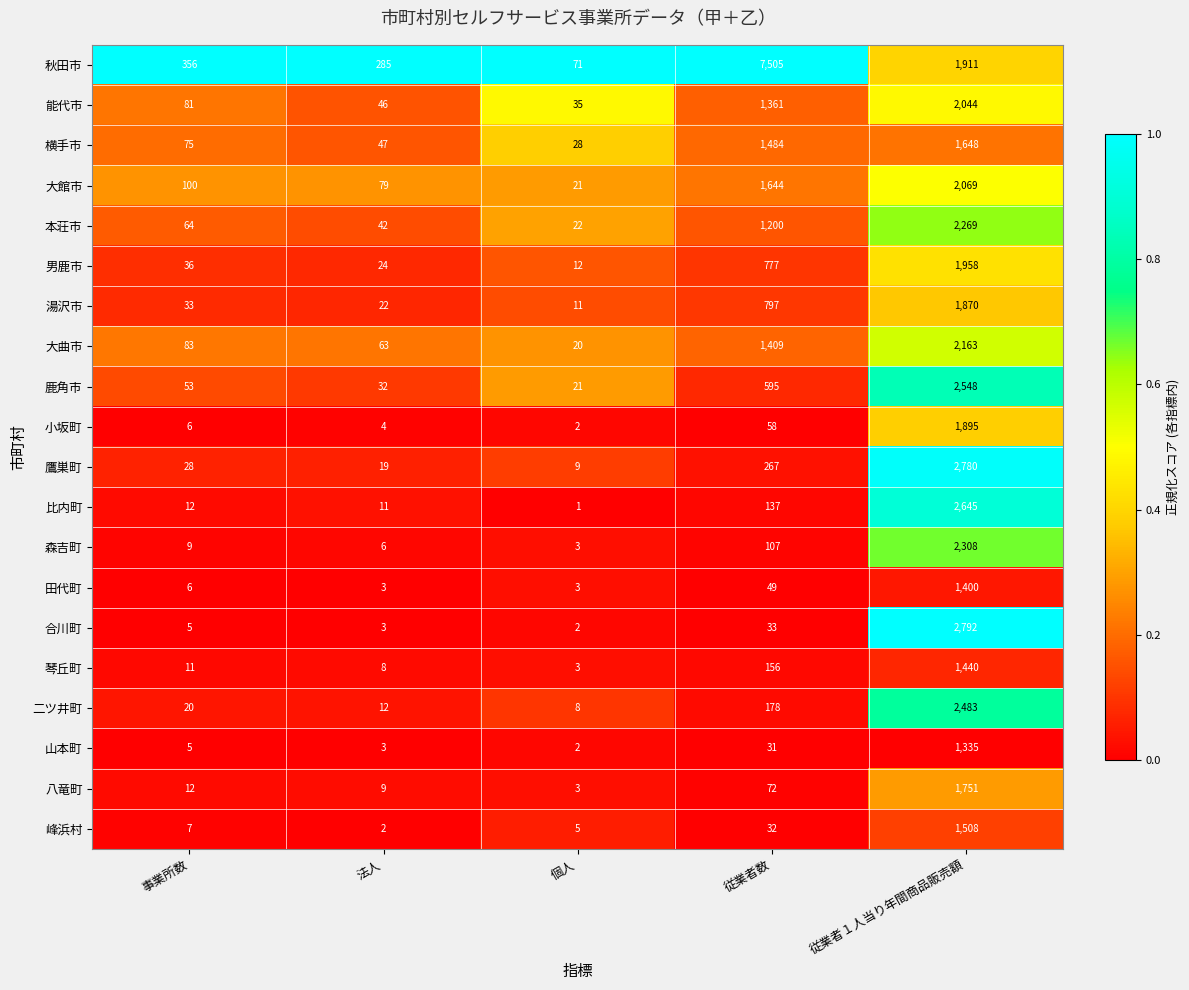

What is the difference between the second highest and second lowest values in the 八竜町 series?

63